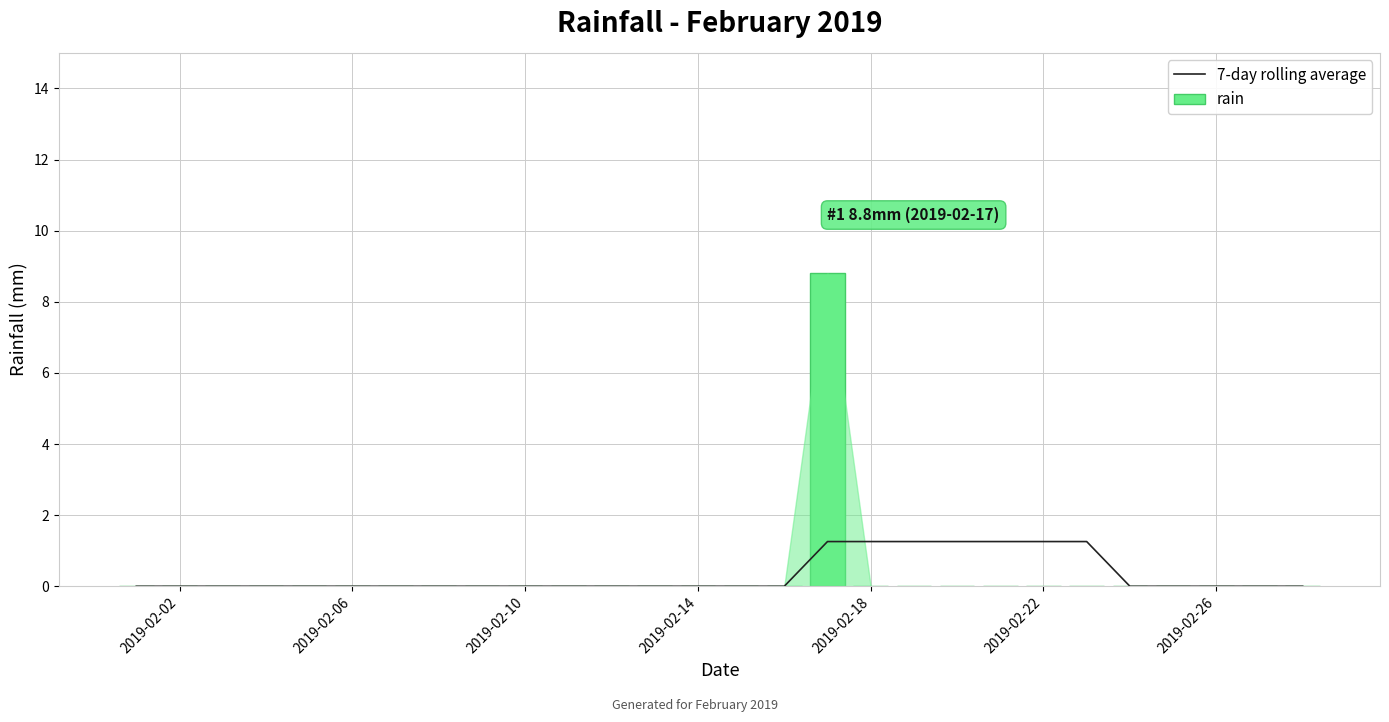

The 7-day rolling average series shows 0.8 at 2019-02-14. True or false?

False